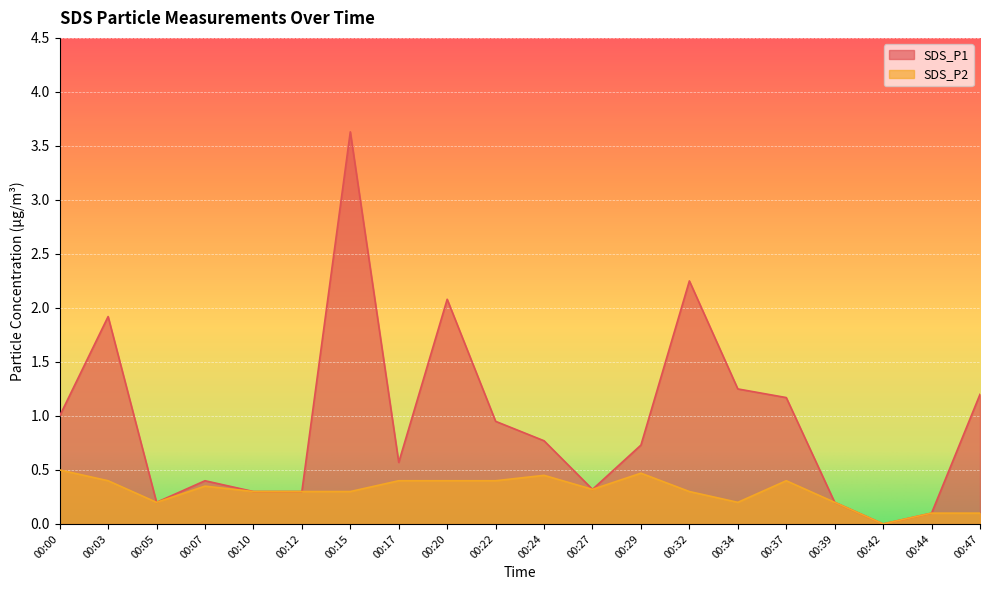

At which category is the sum across all series the highest?

00:15